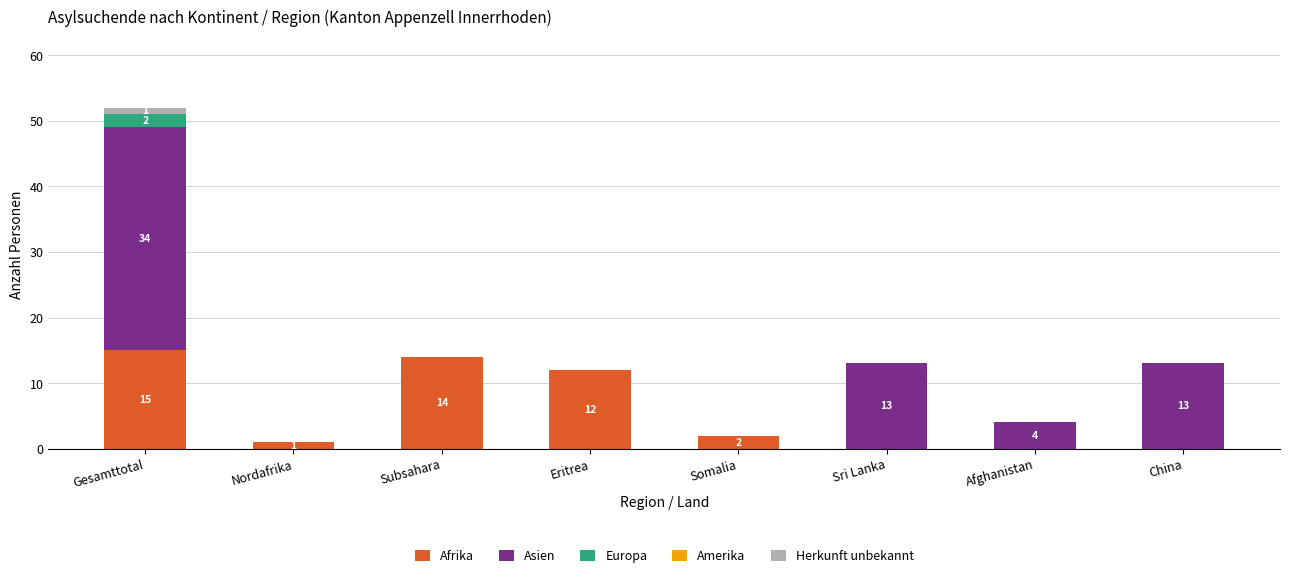

How many distinct data groups are displayed?

4